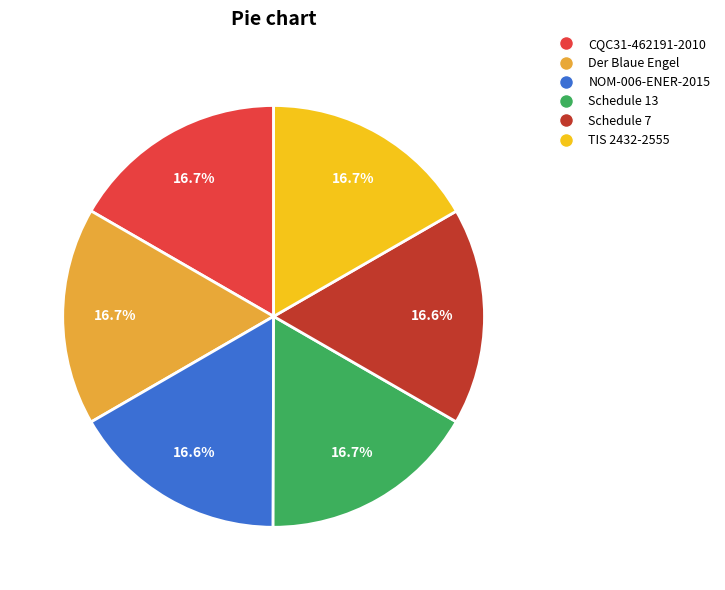

The CQC31-462191-2010 slice represents 17% of the pie. True or false?

True